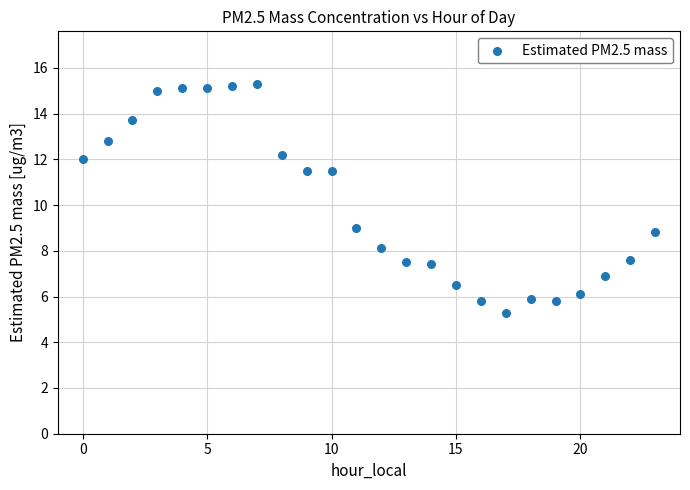

What Y value in the scatter plot is closest to 10?

9.0